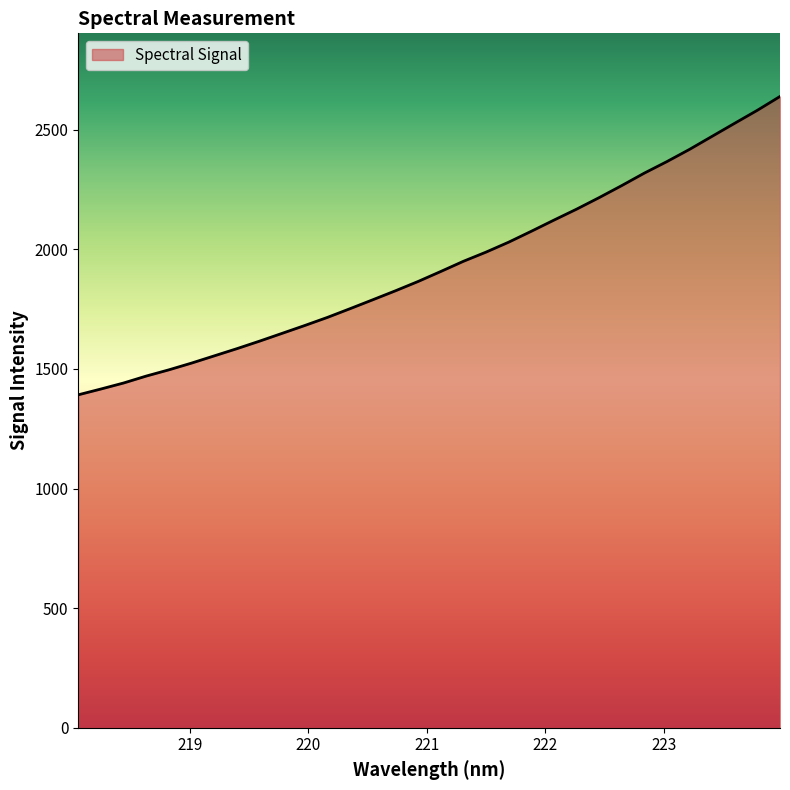

What is the minimum value shown in the chart?

1391.9